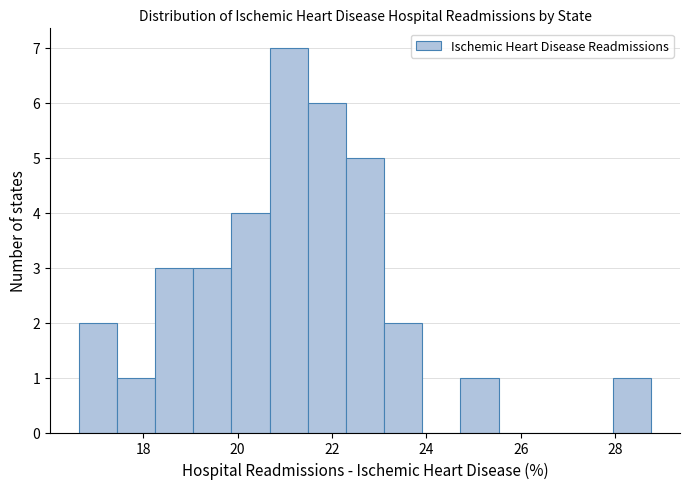

Which range on the x-axis has the tallest bar?

20.6 to 21.4